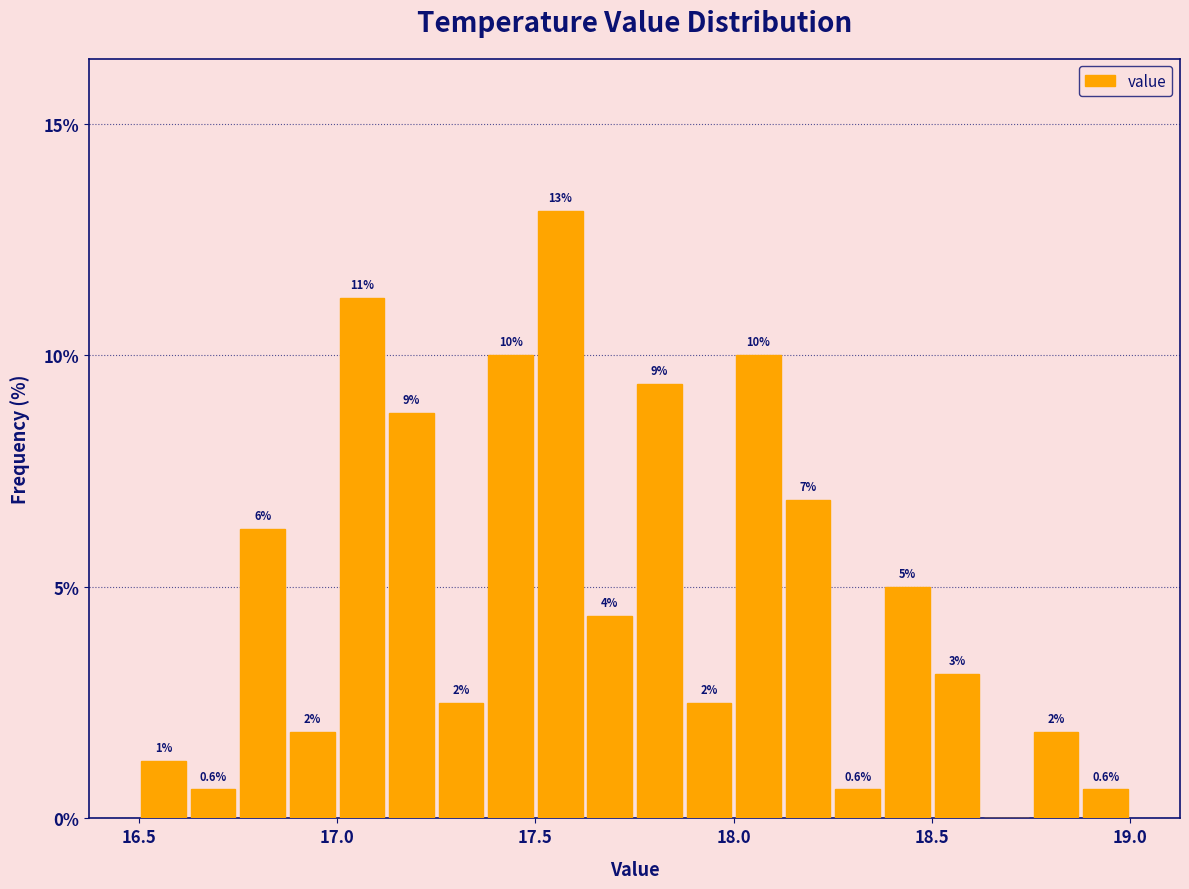

Around what value on the x-axis is the tallest bar? Give the approximate position of its centre, as read against the axis.

17.55